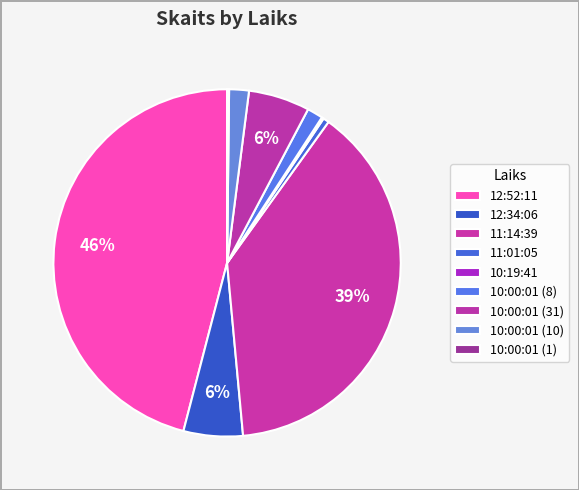

The 10:00:01 (10) slice represents 2% of the pie. True or false?

True